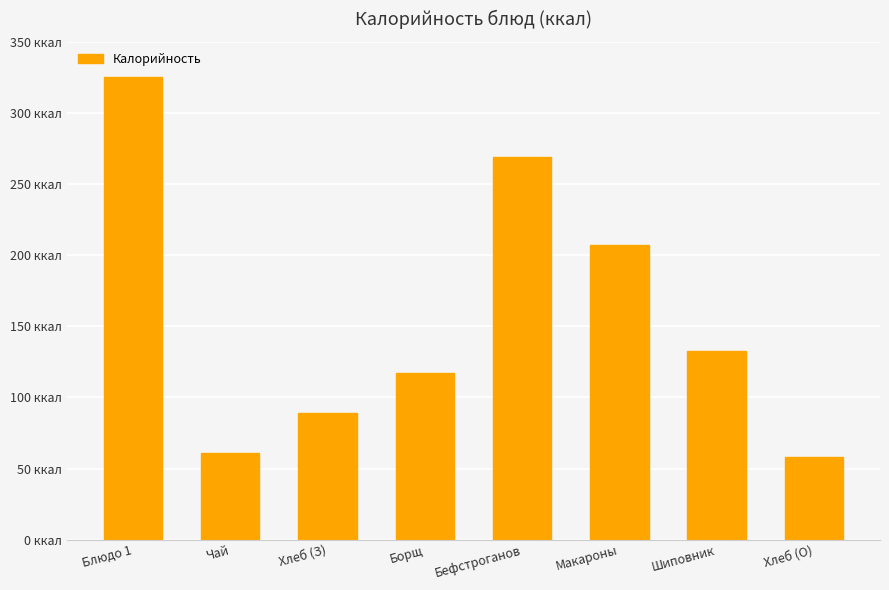

What is the label of the 6th bar from the right?

Хлеб (З)